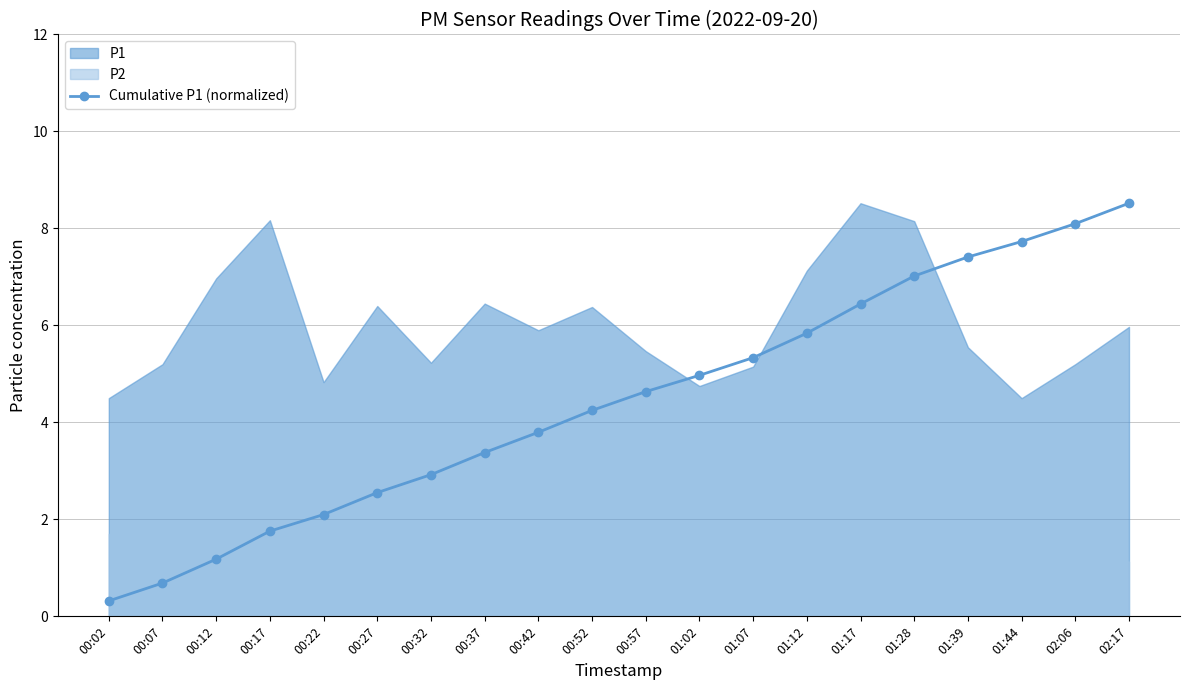

What is the minimum value shown in the chart?

0.3